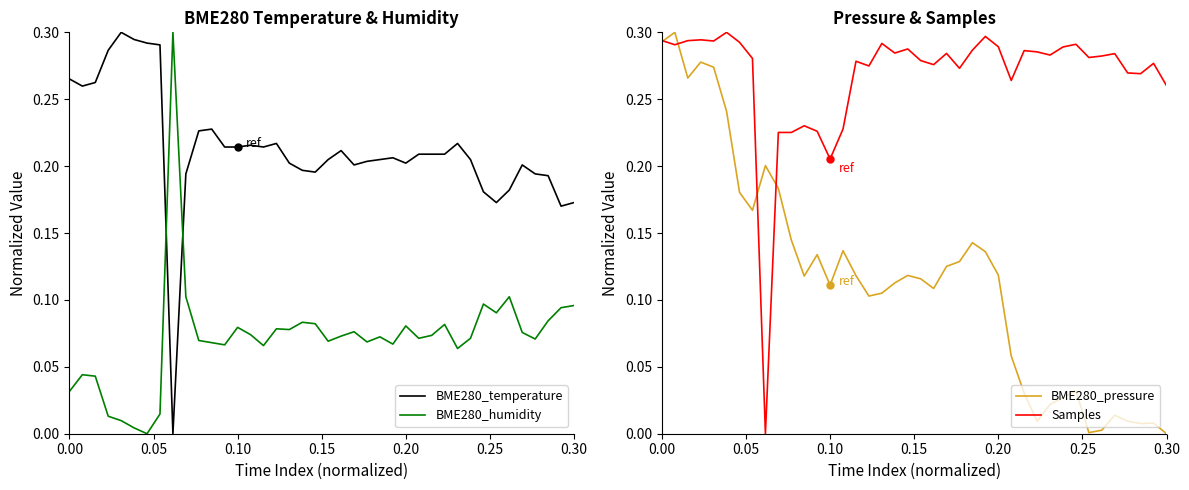

How many intersections are there between BME280_temperature and BME280_humidity?

2